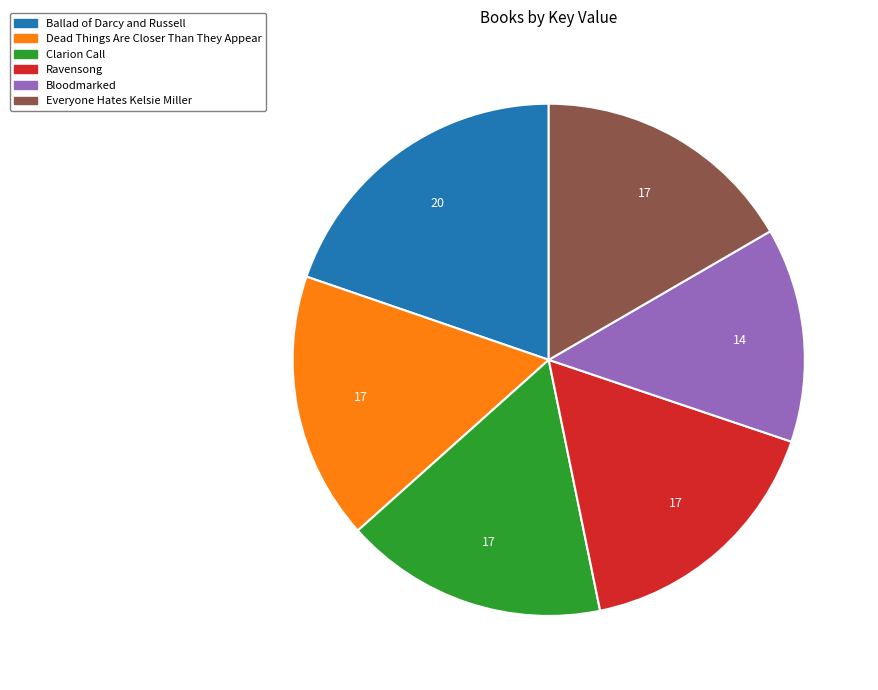

True or false: Bloodmarked accounts for 27% of the total.

False